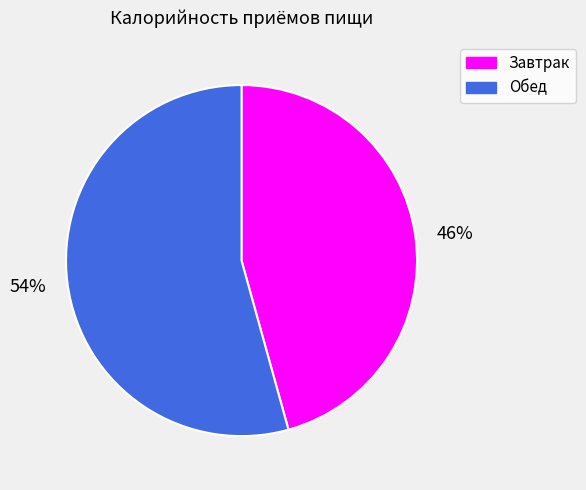

Rank the categories by value from highest to lowest.

54%, 46%